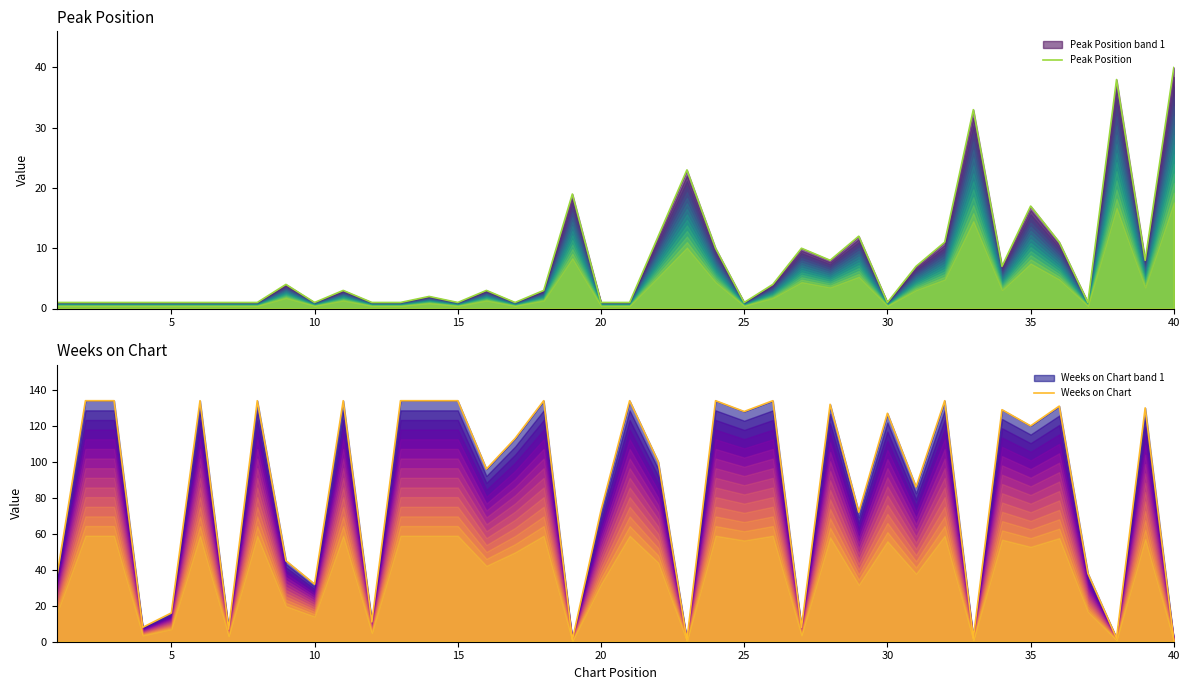

What is the sum of all Peak Position values?

303